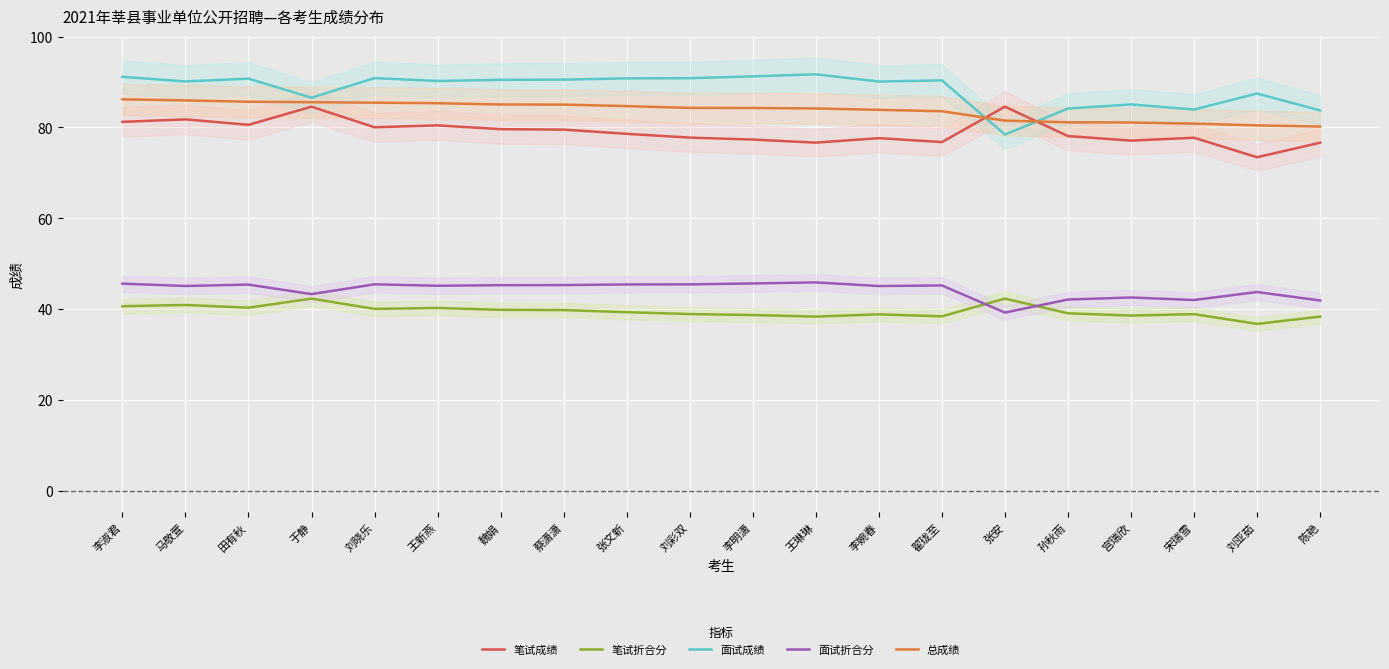

In 面试折合分, how many points are lower than both neighbors (excluding endpoints)?

6